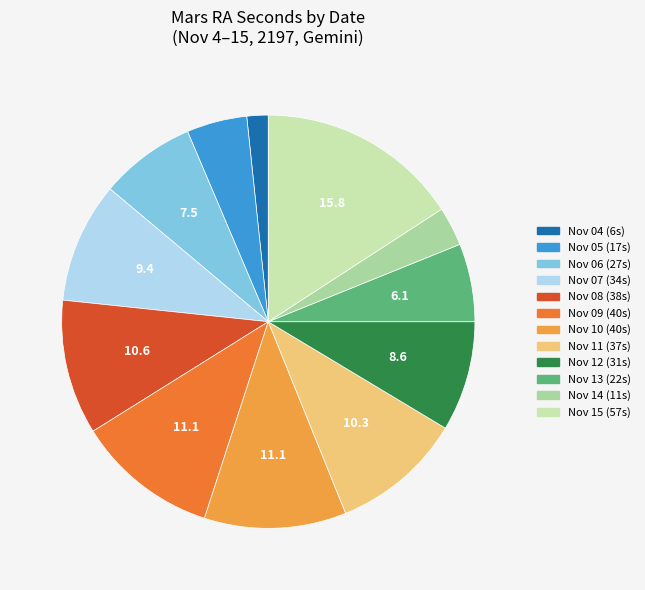

To the nearest percent, what portion does Nov 06 represent?

8%